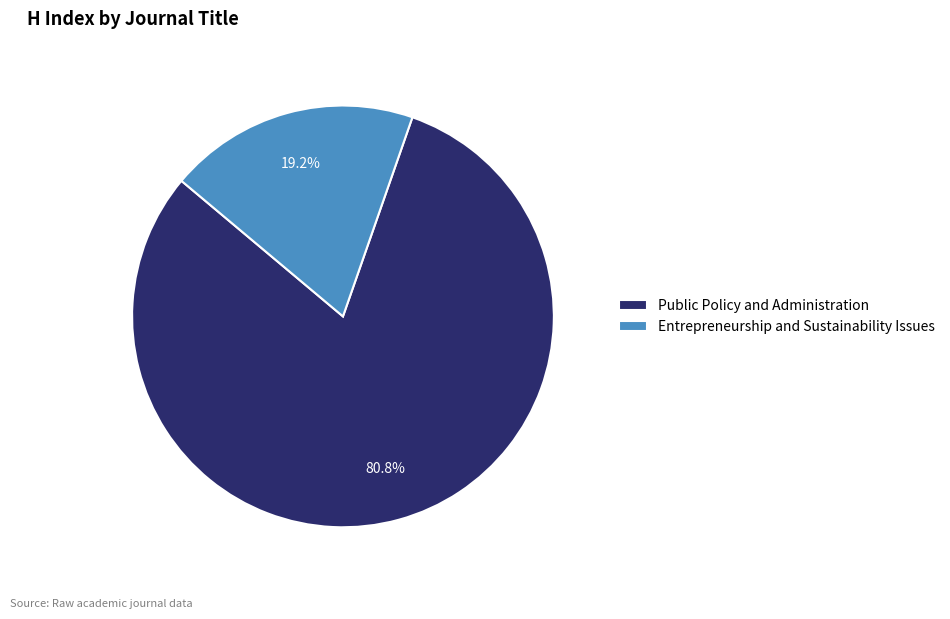

How many segments does this pie chart have?

2